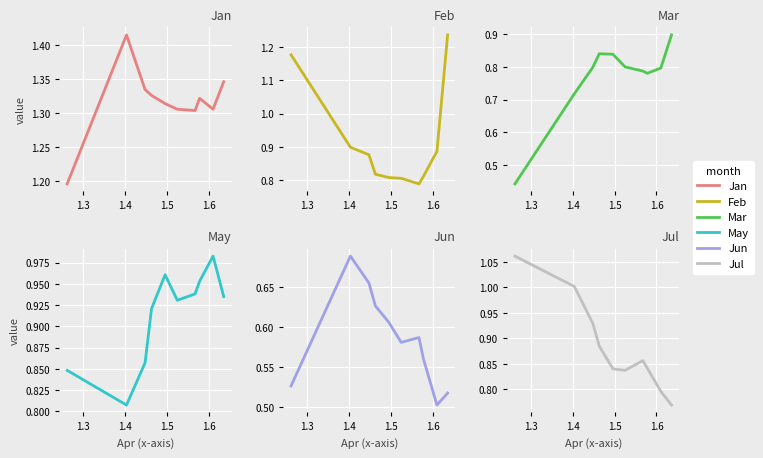

Which series has the largest range (max minus min)?

Mar